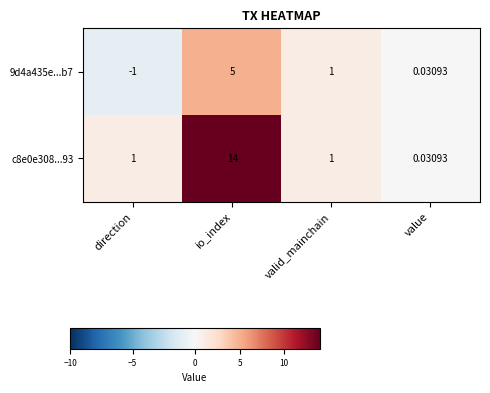

Is the value of 9d4a435e...b7 at direction greater than the value of c8e0e308...93 at io_index?

No